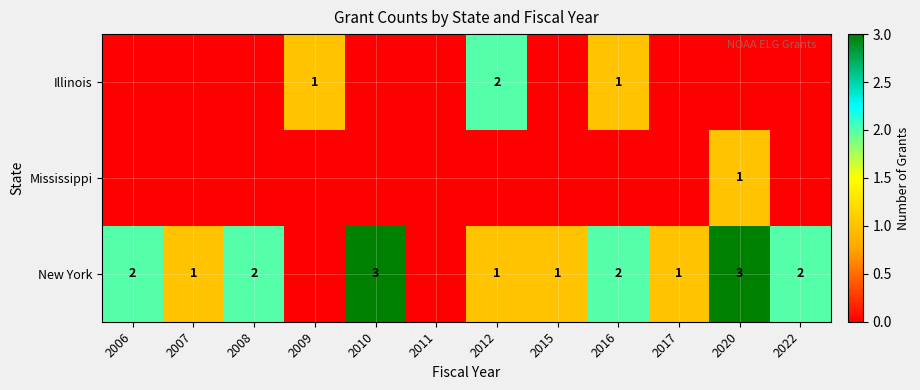

The New York series shows 3 at 2022. True or false?

False